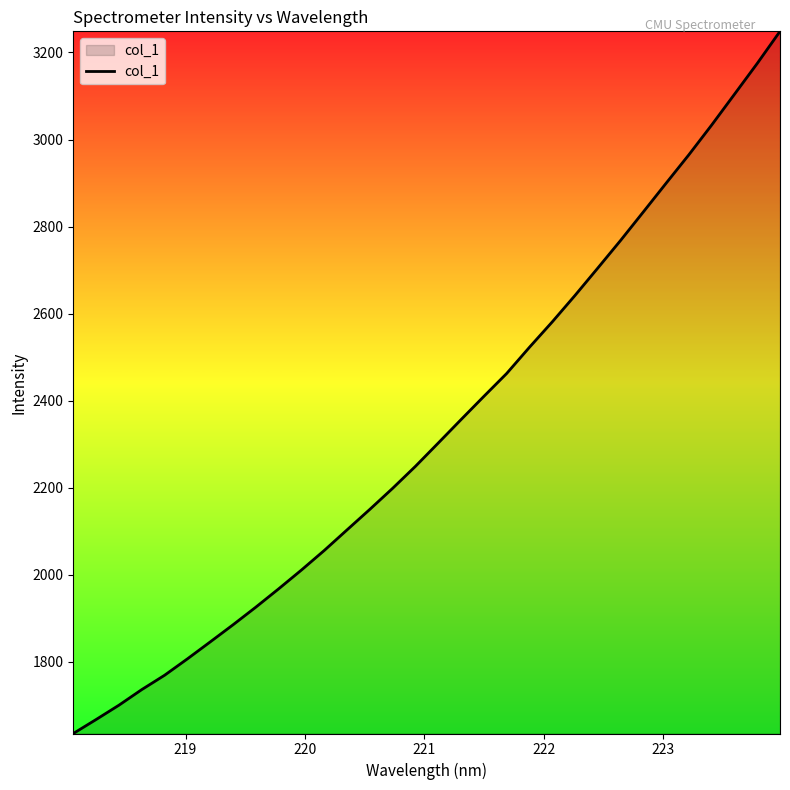

What is the greatest value displayed?

3248.5